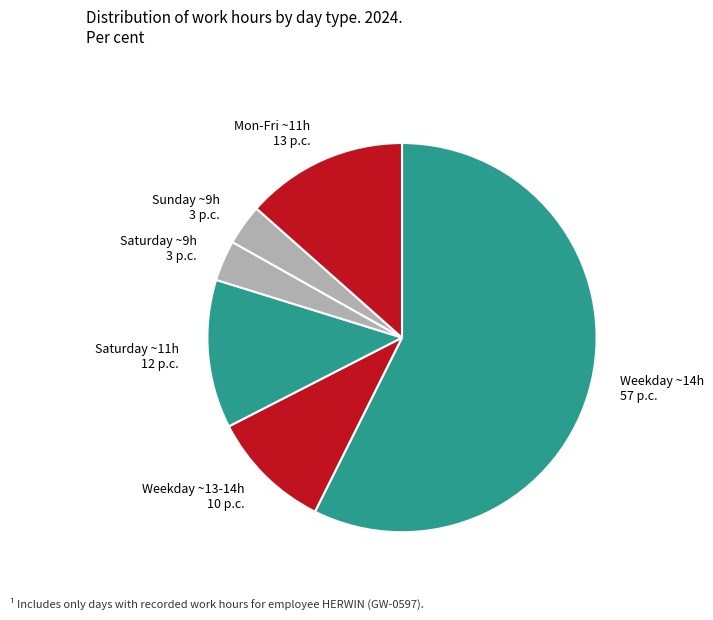

Does Sunday ~9h 3 p.c. represent more than half of the total?

No